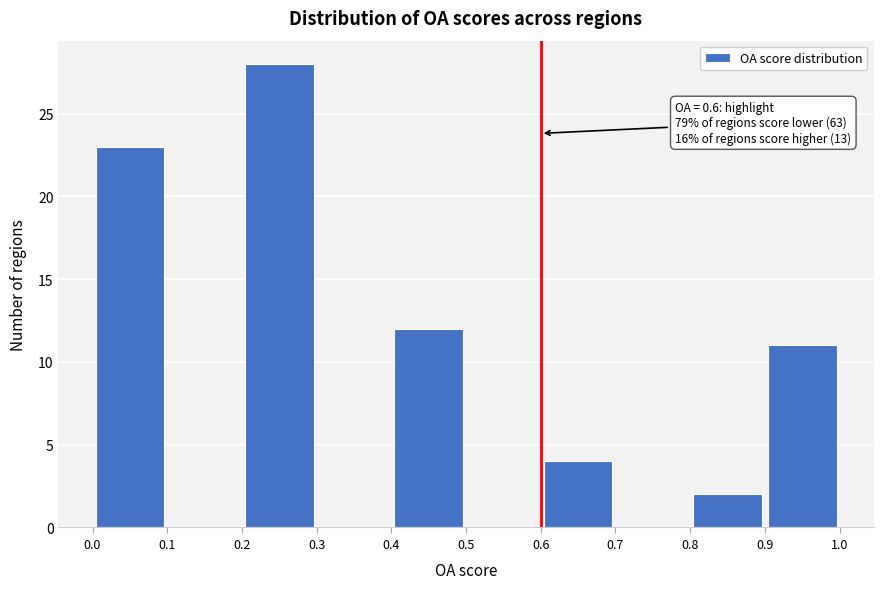

Which range on the x-axis has the tallest bar?

0.2 to 0.3